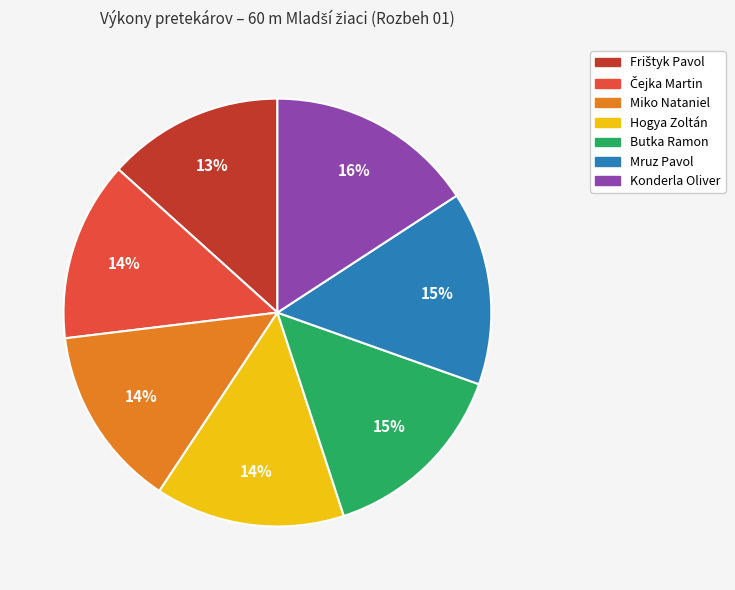

How many segments does this pie chart have?

7